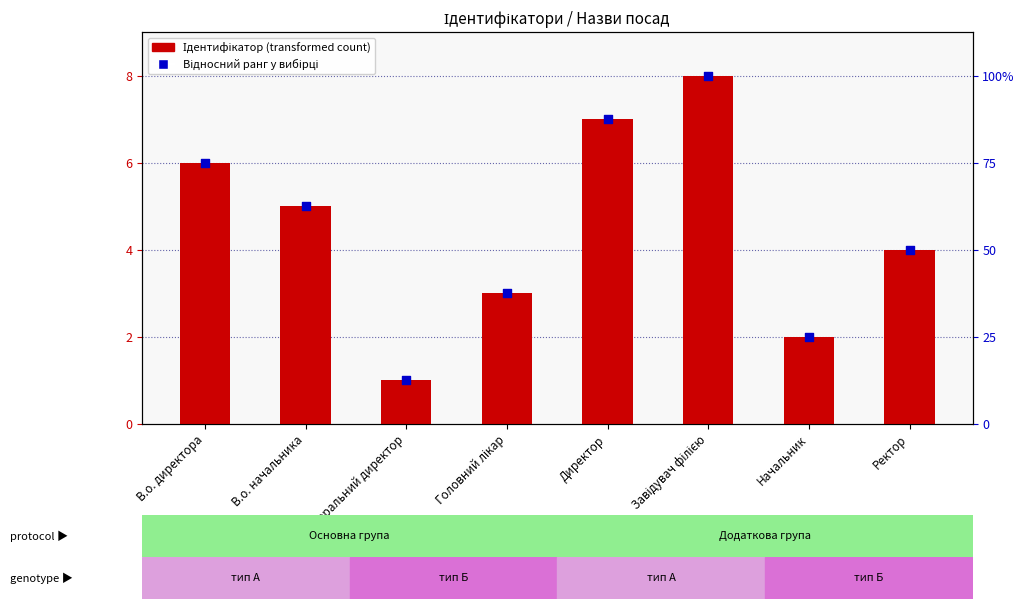

Which series contains the lowest Y value?

Ідентифікатор (transformed count)